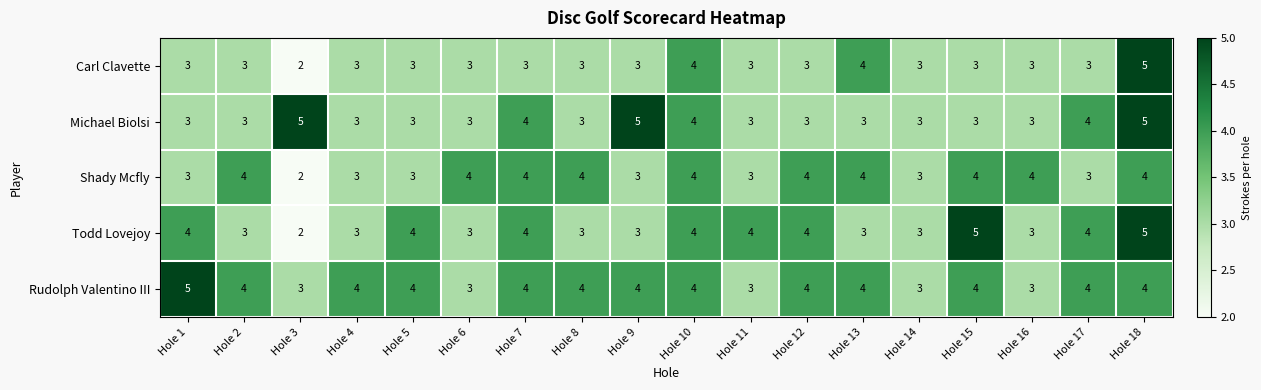

What is the sum of all Michael Biolsi values?

63